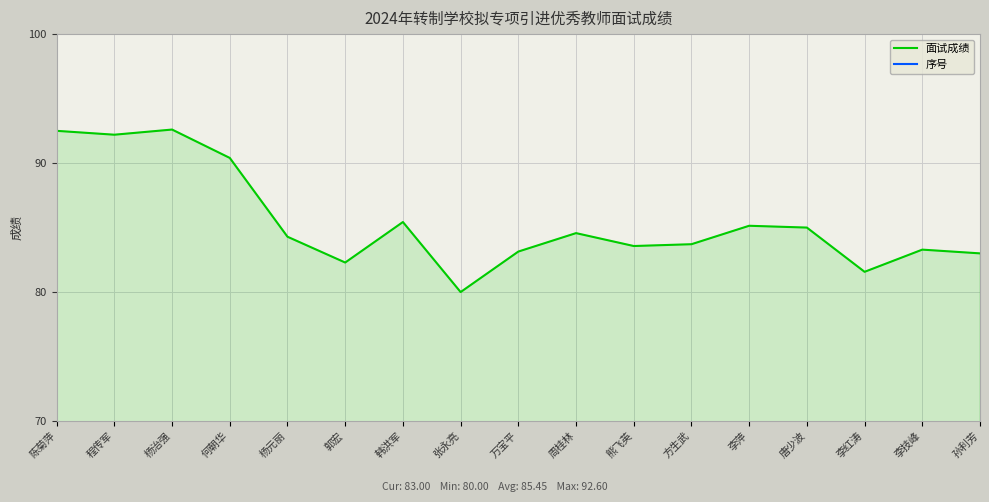

What is the label of the 4th point from the left?

何朝华